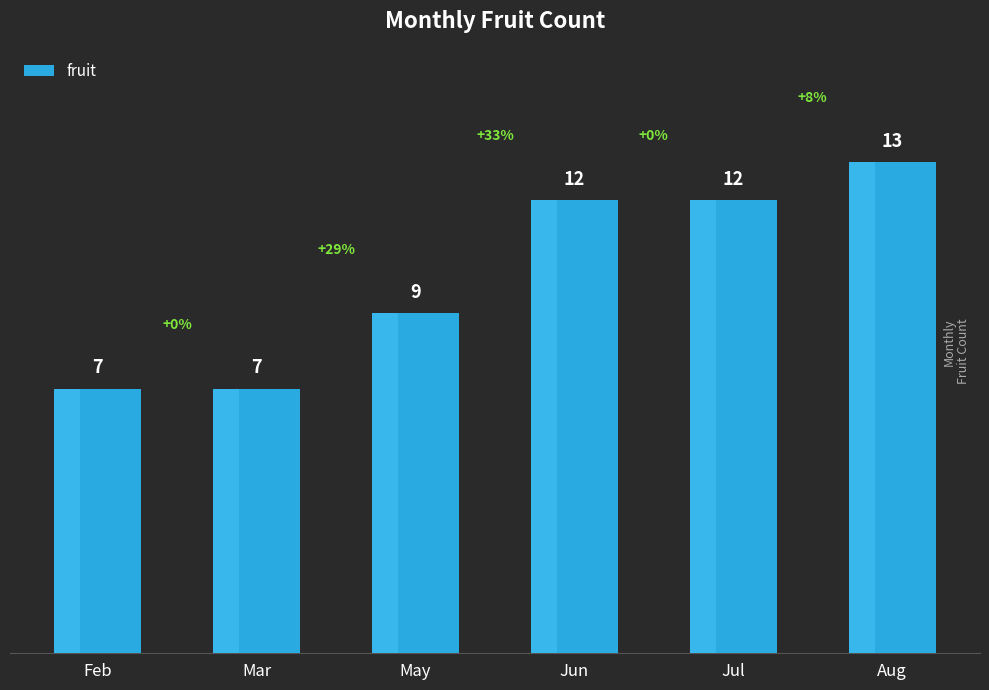

Is it true that the value at May is 9?

True